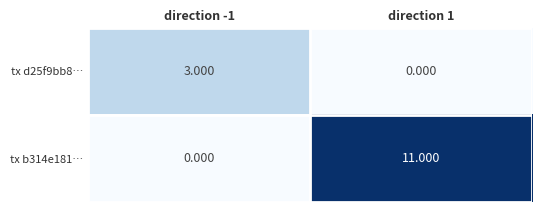

What is the difference between the highest and lowest values at direction 1?

11